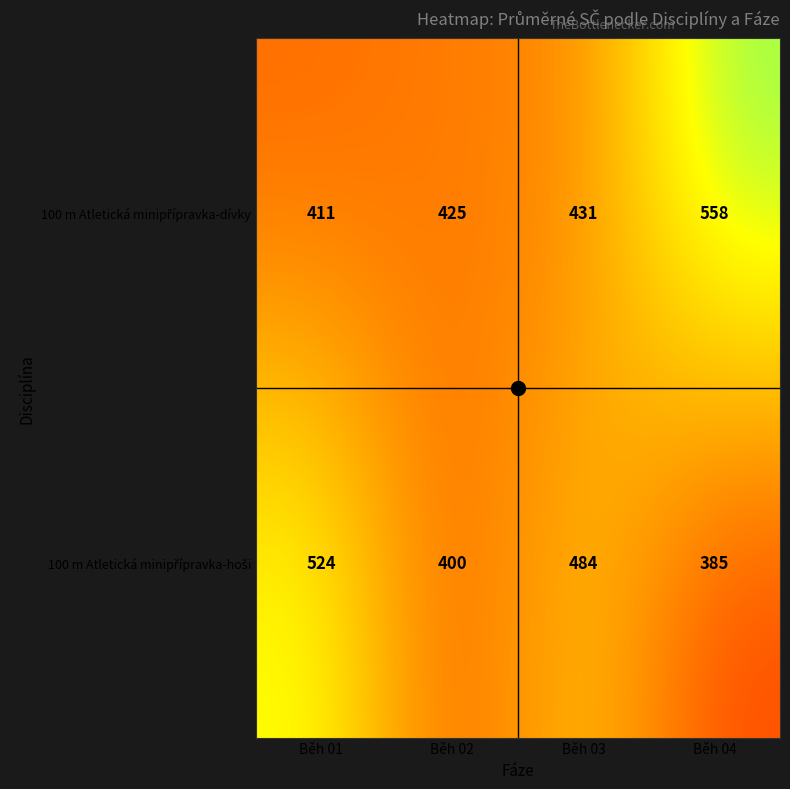

What is the total value across all series at Běh 04?

943